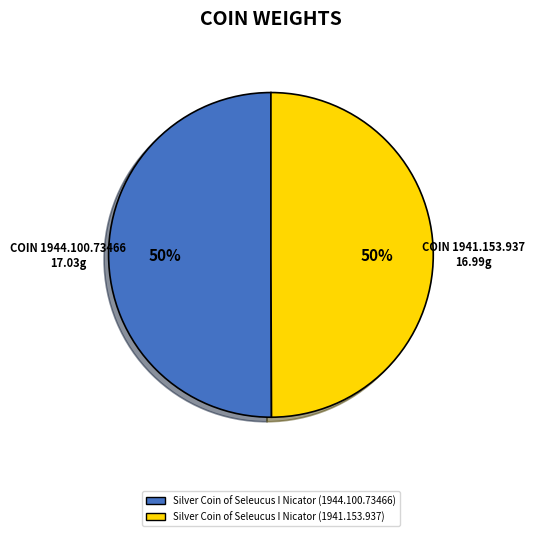

Do Silver Coin of Seleucus I Nicator (1944.100.73466) and Silver Coin of Seleucus I Nicator (1941.153.937) together represent more than half of the pie?

Yes